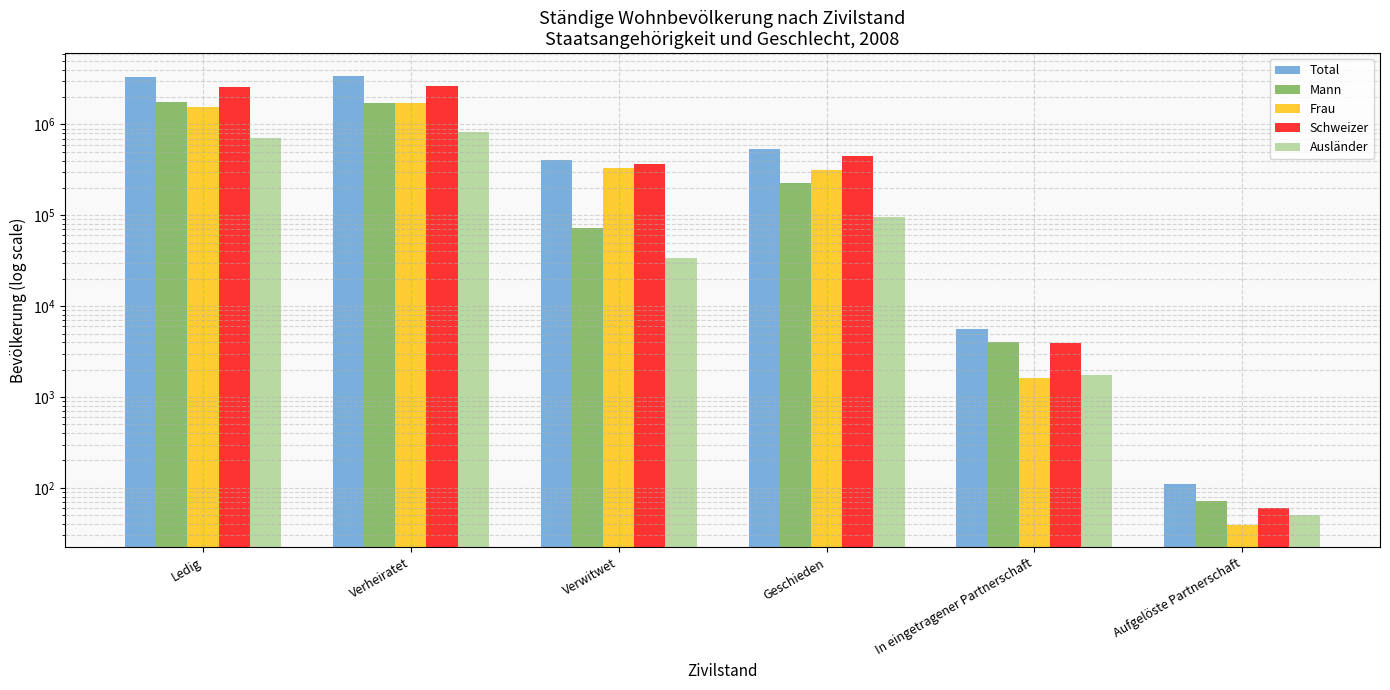

Is it true that Schweizer equals 223755 at Verwitwet?

False